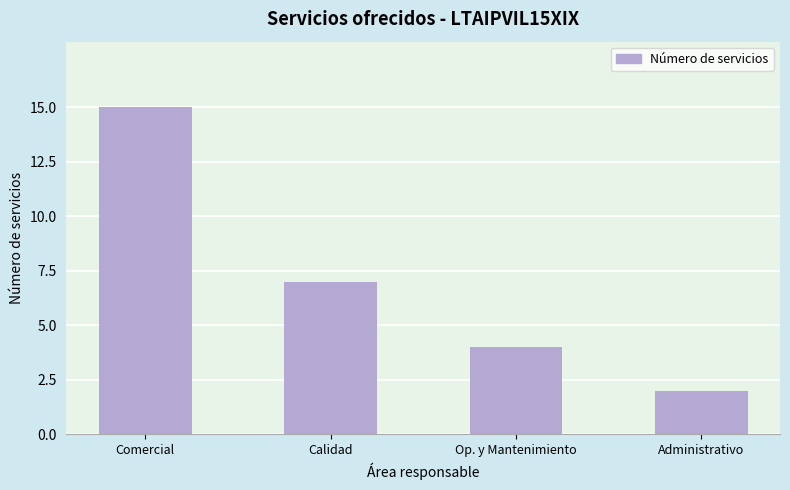

Reading left to right, what are all the values shown in this chart?

Comercial=15	Calidad=7	Op. y Mantenimiento=4	Administrativo=2